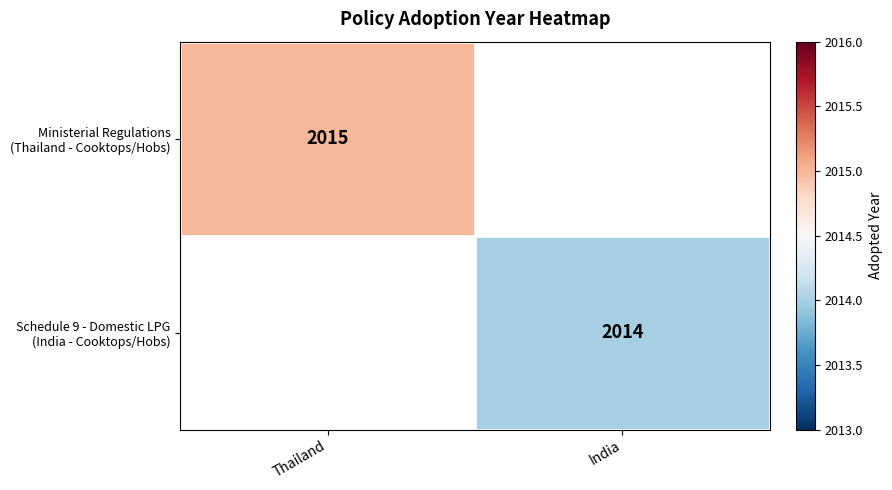

How many distinct data groups are displayed?

2